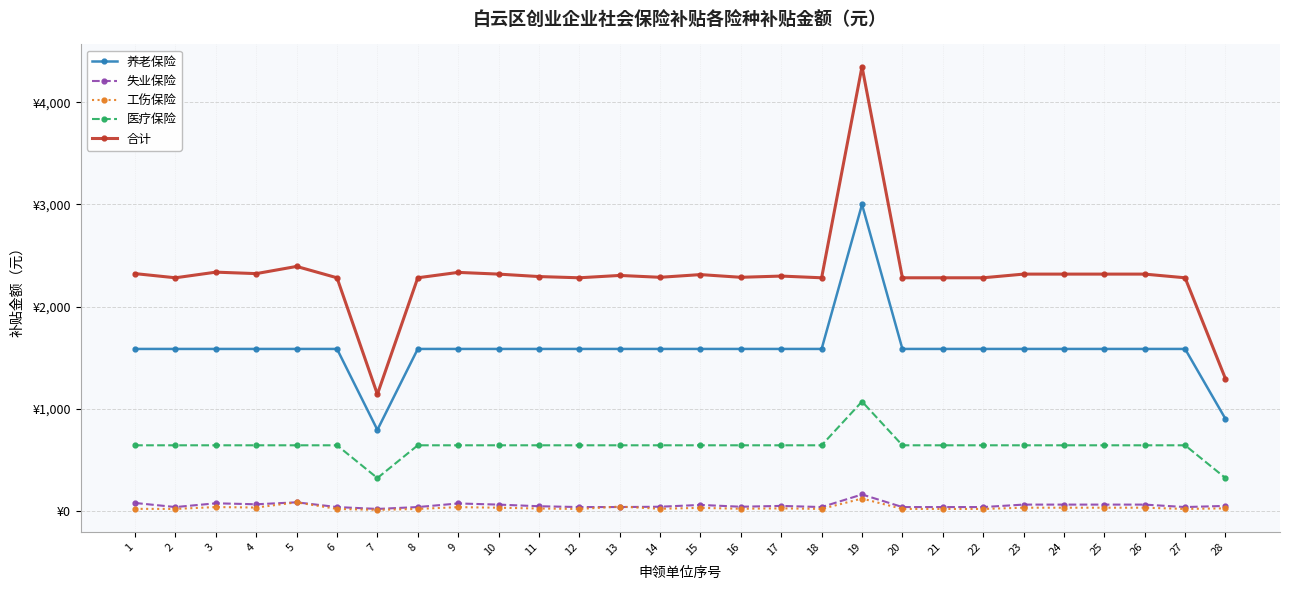

Where is the first local minimum for 养老保险?

7